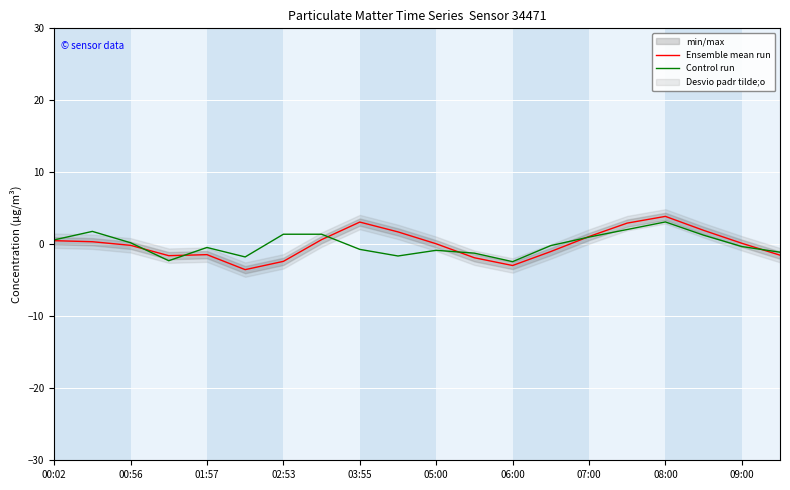

Rank the series by their average value, from lowest to highest.

Control run, Ensemble mean run